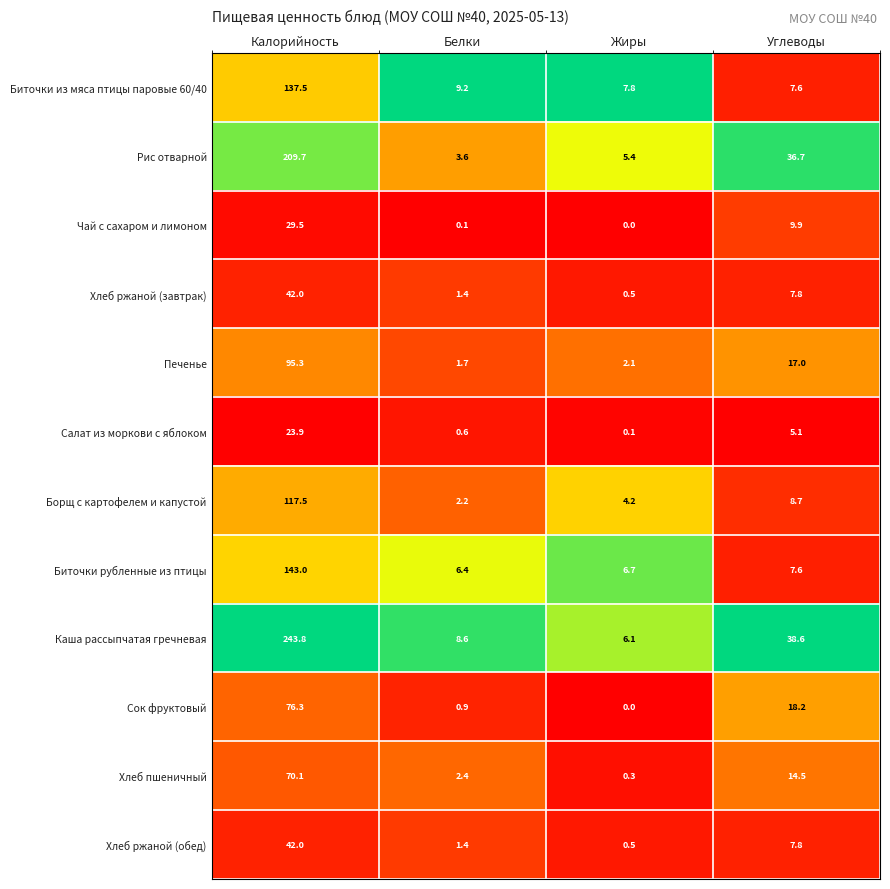

What is the total value across all series at Калорийность?

1230.6